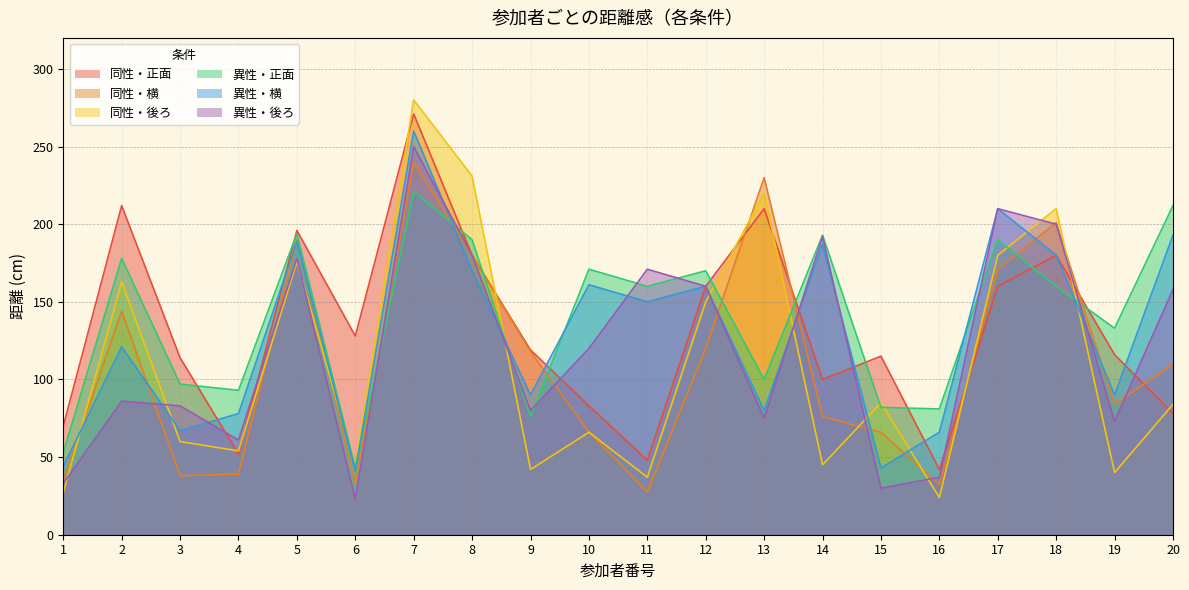

What is the value of the 同性・後ろ point at the 3rd from the left?

60.0